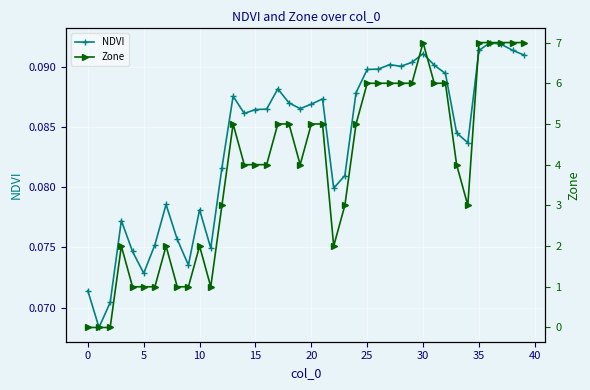

How many NDVI values are between 0 and 1?

40